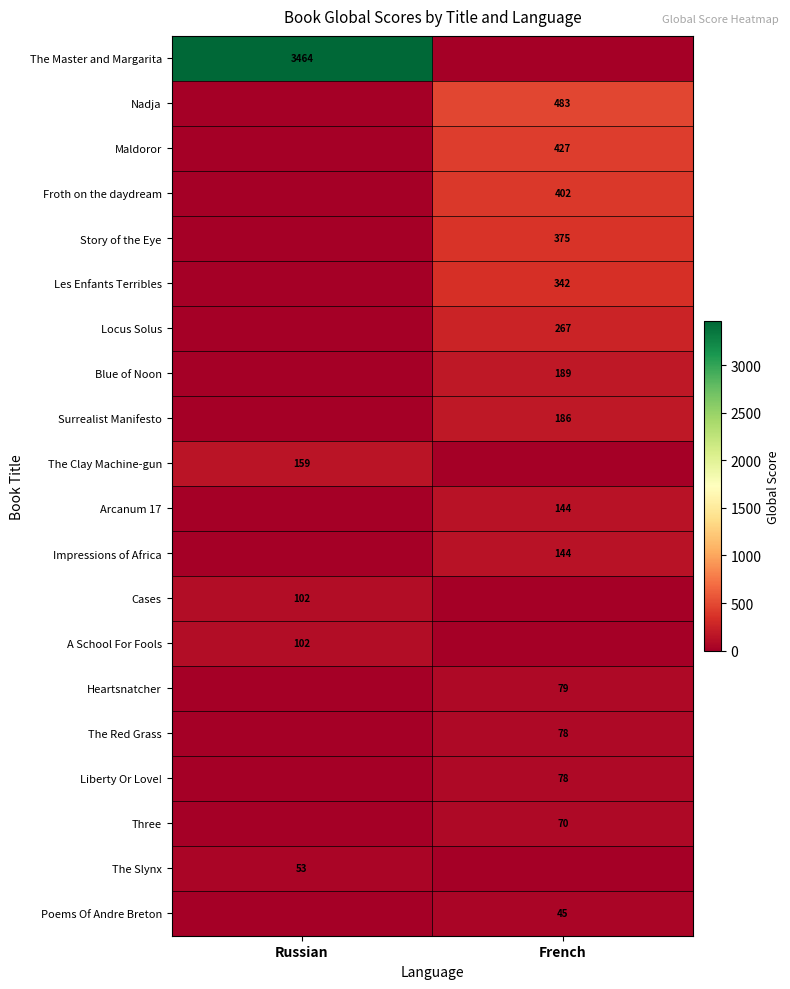

Is the value of The Clay Machine-gun at Russian greater than the value of Les Enfants Terribles at French?

No